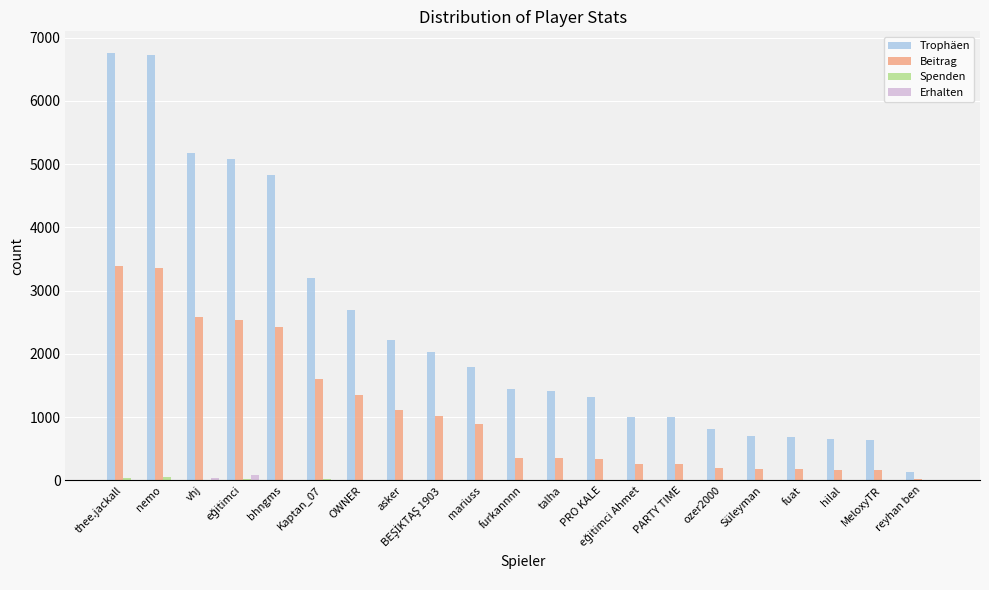

Which series has the largest total across all categories?

Trophäen